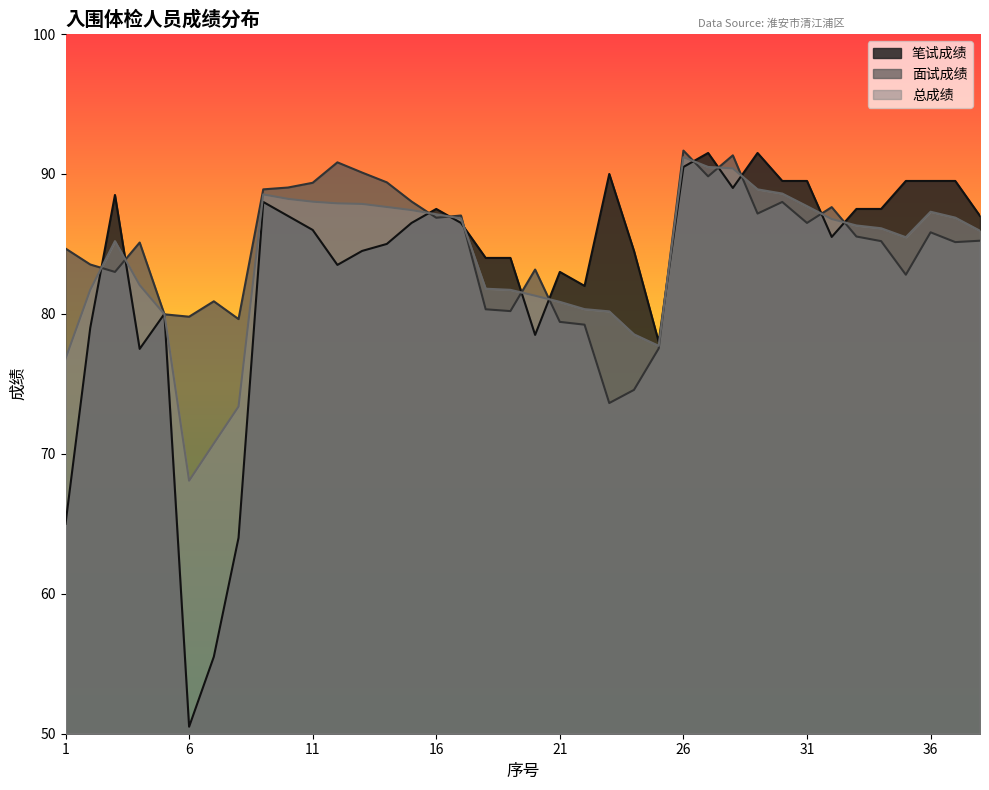

At which label does 总成绩 first exceed 86?

9